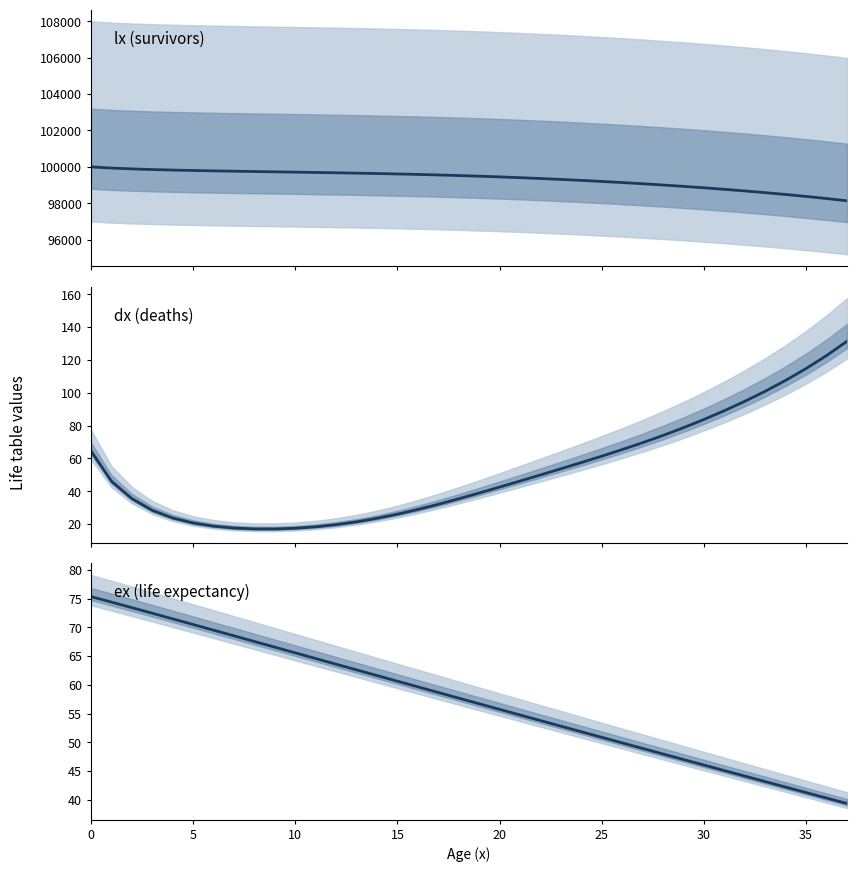

How many data points does each series have?

38